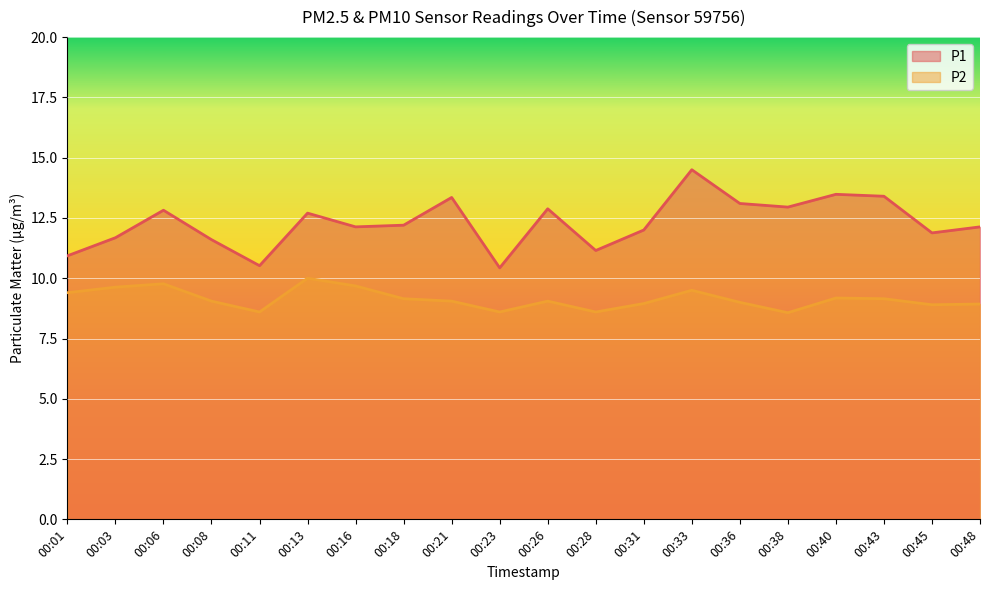

How many interior local peaks does the P1 series have?

6